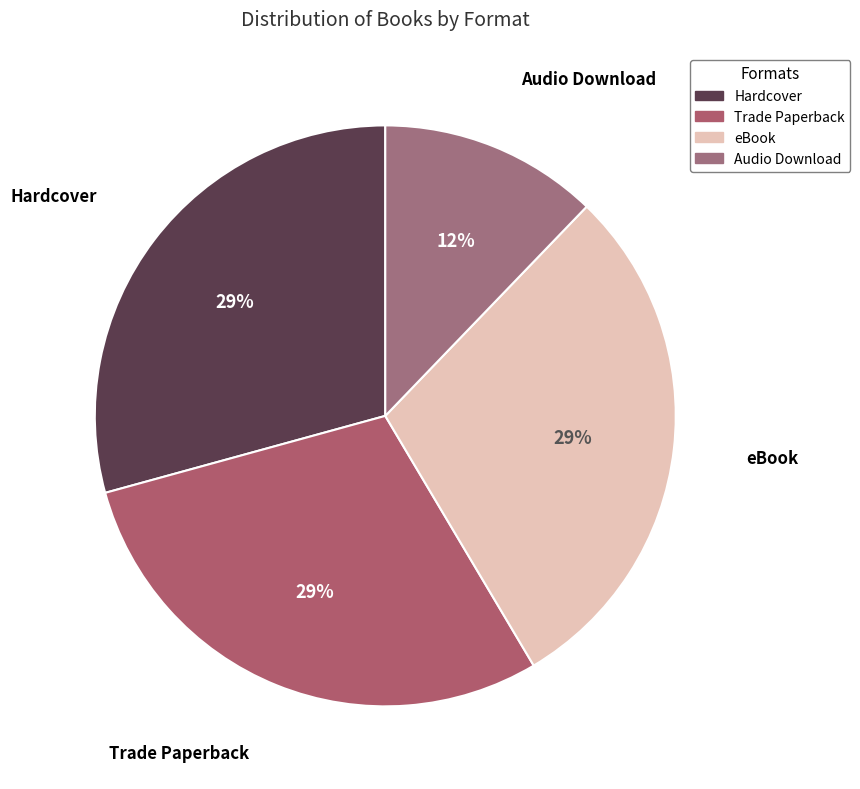

Which category has the smallest portion of the pie?

Audio Download